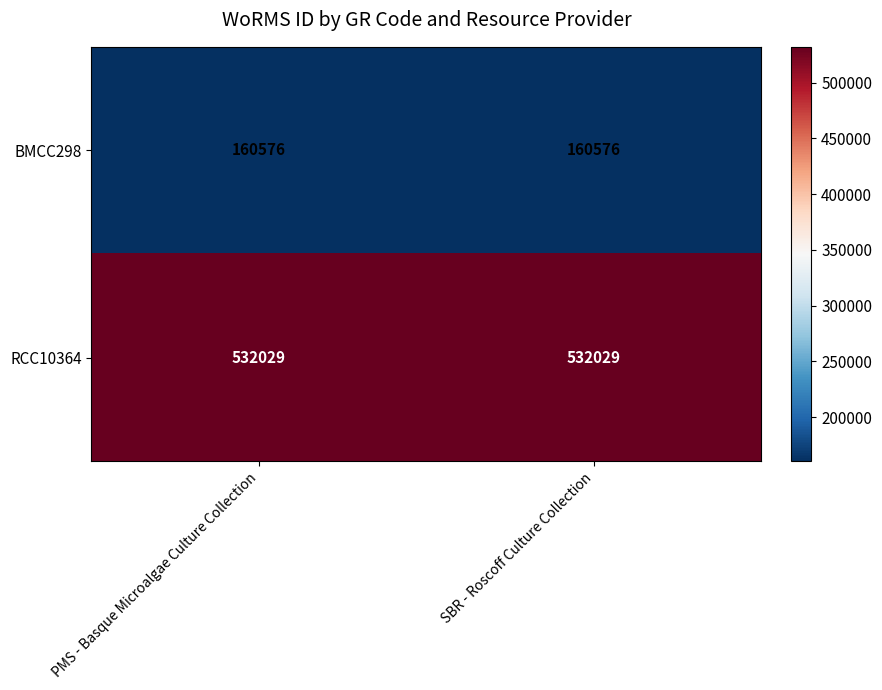

What is the difference between the highest and lowest values at PMS - Basque Microalgae Culture Collection?

371453